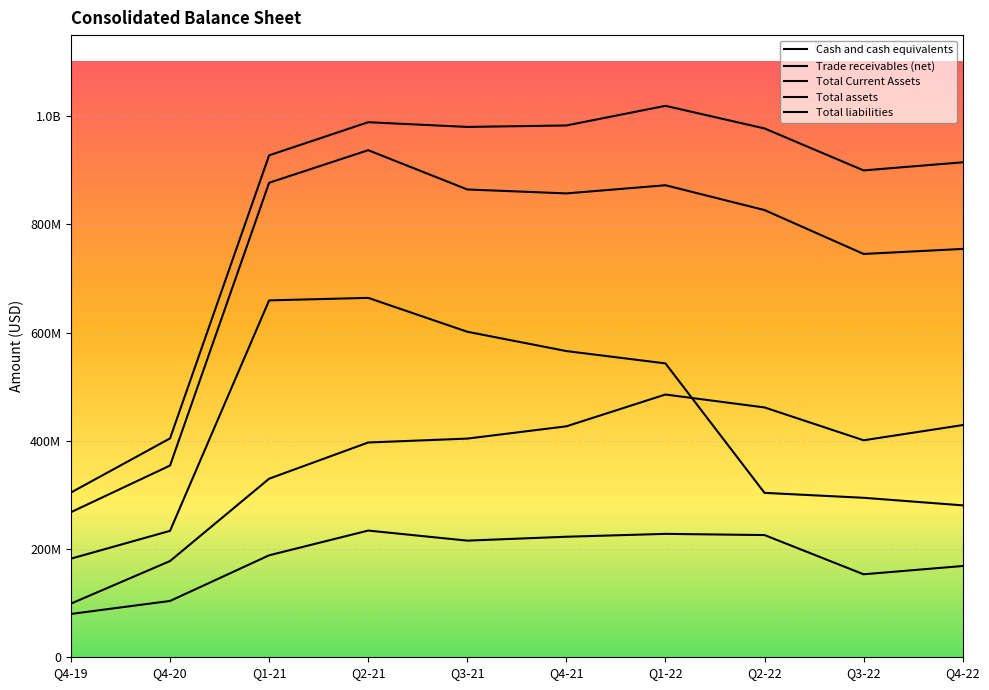

At which category does Total Current Assets reach its first local valley?

Q4-21